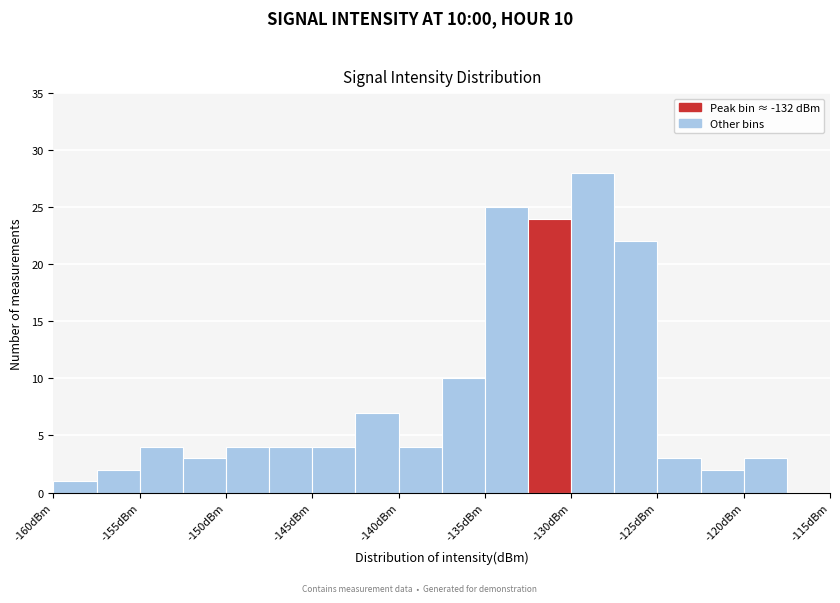

Which range on the x-axis has the tallest bar?

-130.0 to -127.5